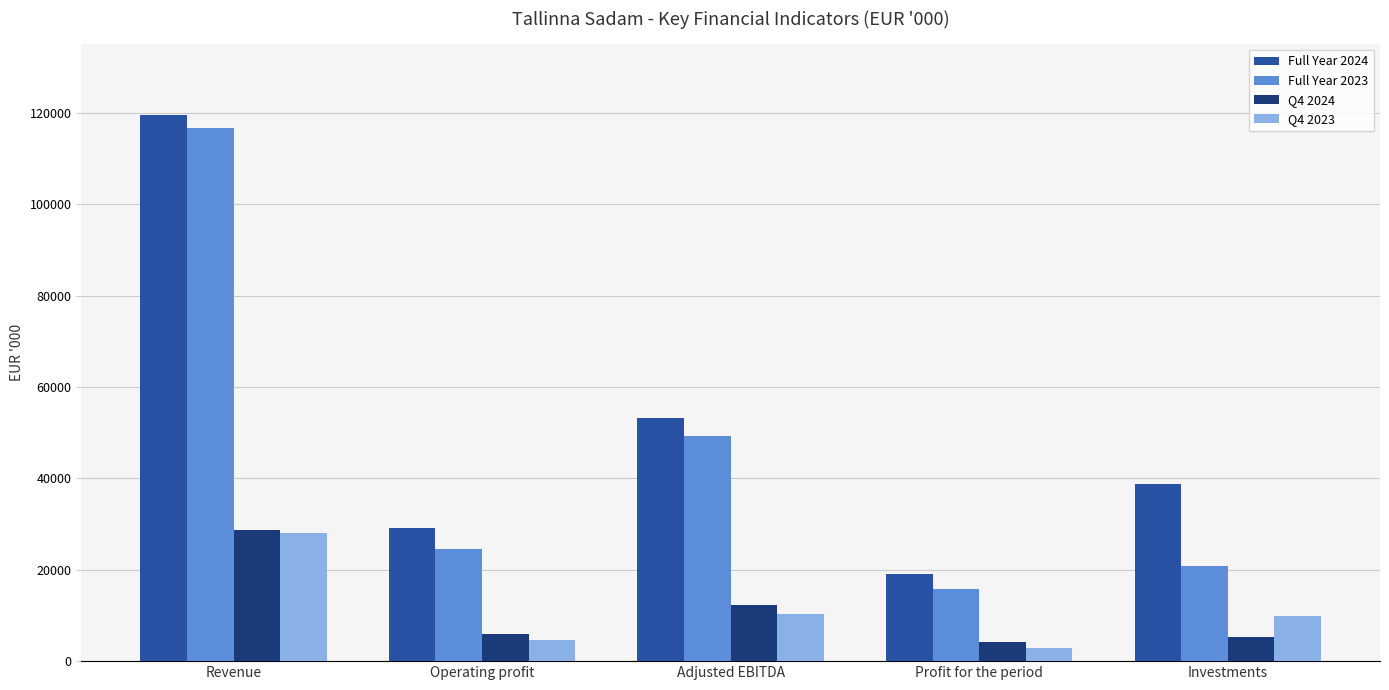

How many bars are there in each group?

4